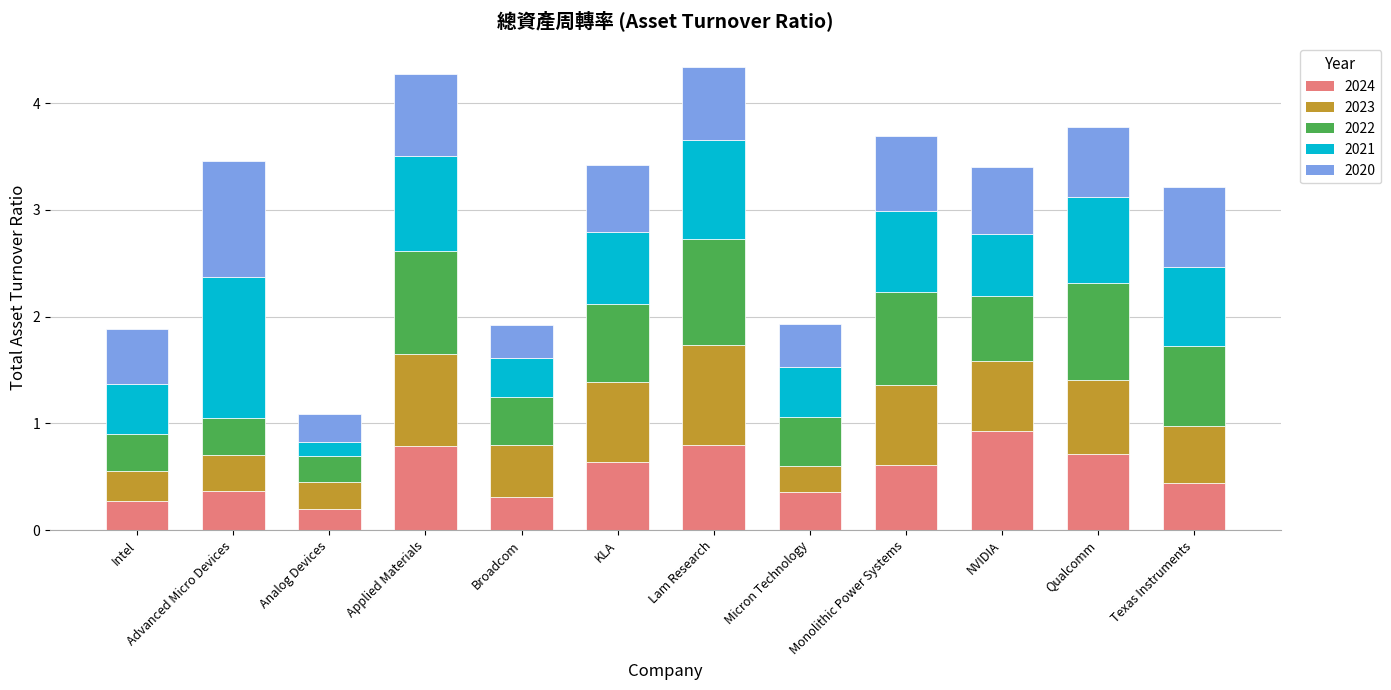

What is the highest value of the 2024 series?

0.9